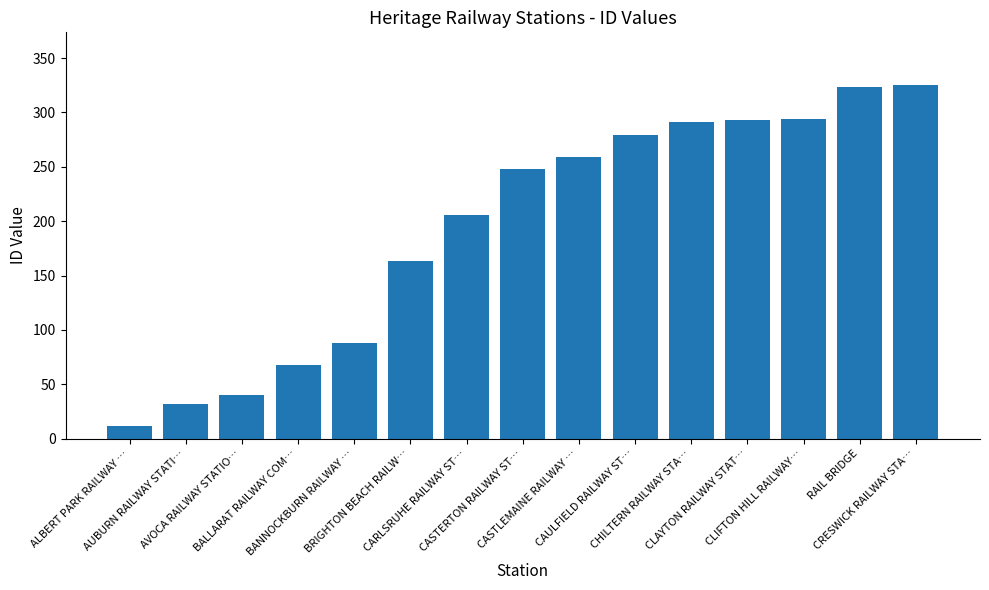

Does the chart contain stacked bars?

No